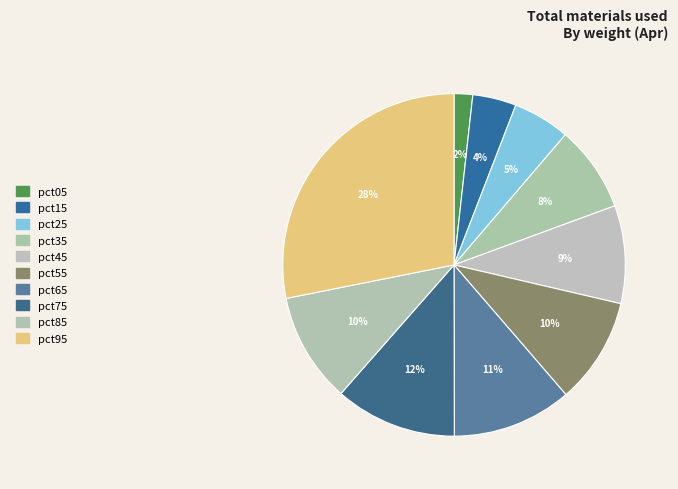

What percentage is the pct35 slice, to the nearest percent?

8%